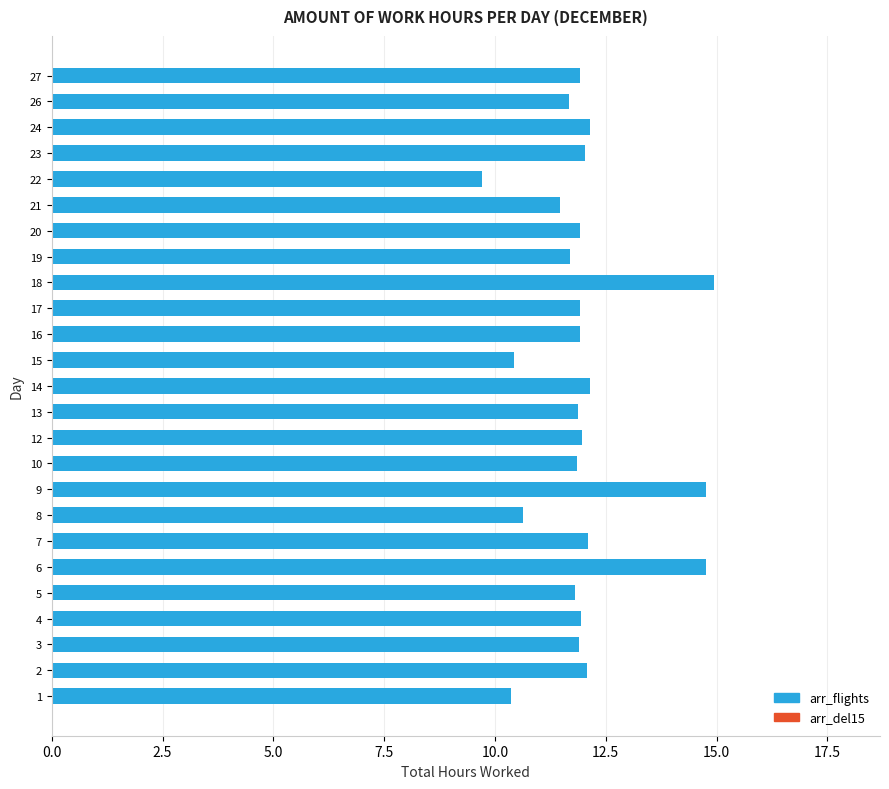

Which label corresponds to the smallest value in the chart?

22